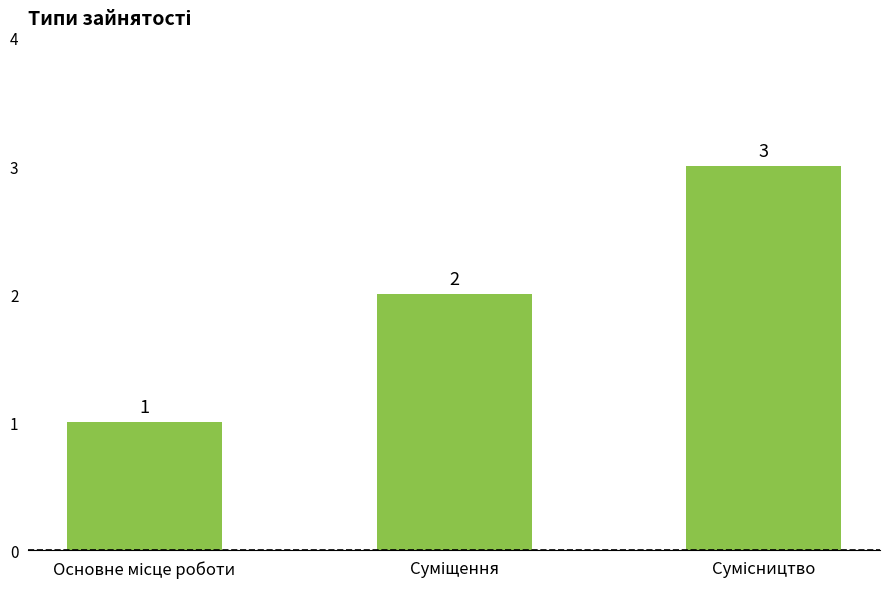

What is the greatest value displayed?

3